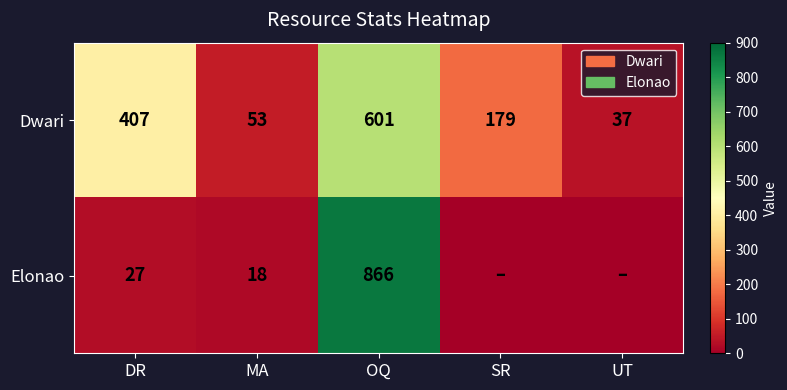

At MA, list the series in order from smallest to largest.

Elonao, Dwari